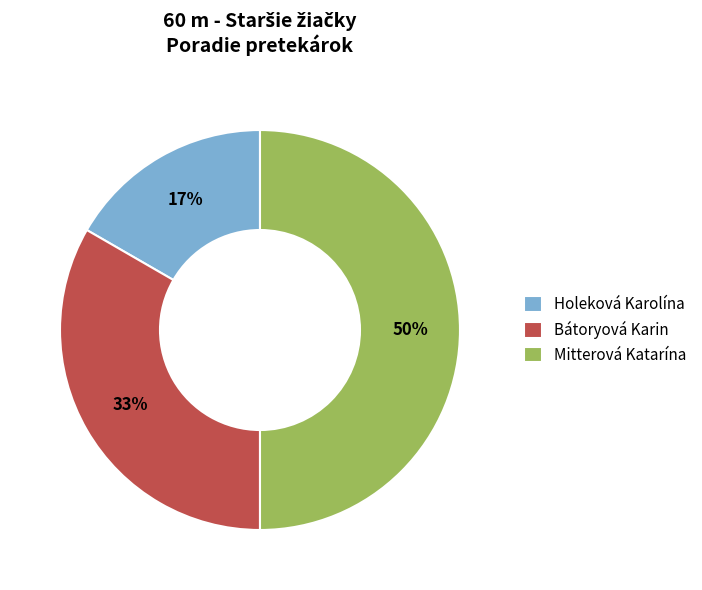

The Holeková Karolína slice represents 17% of the pie. True or false?

True